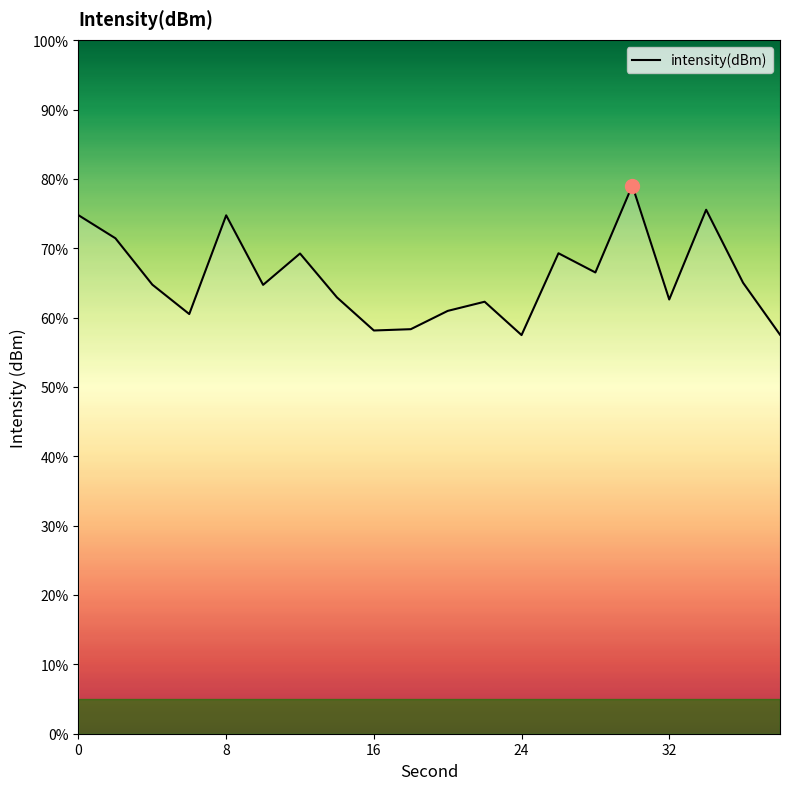

How many points are lower than both their immediate neighbors (excluding endpoints)?

6